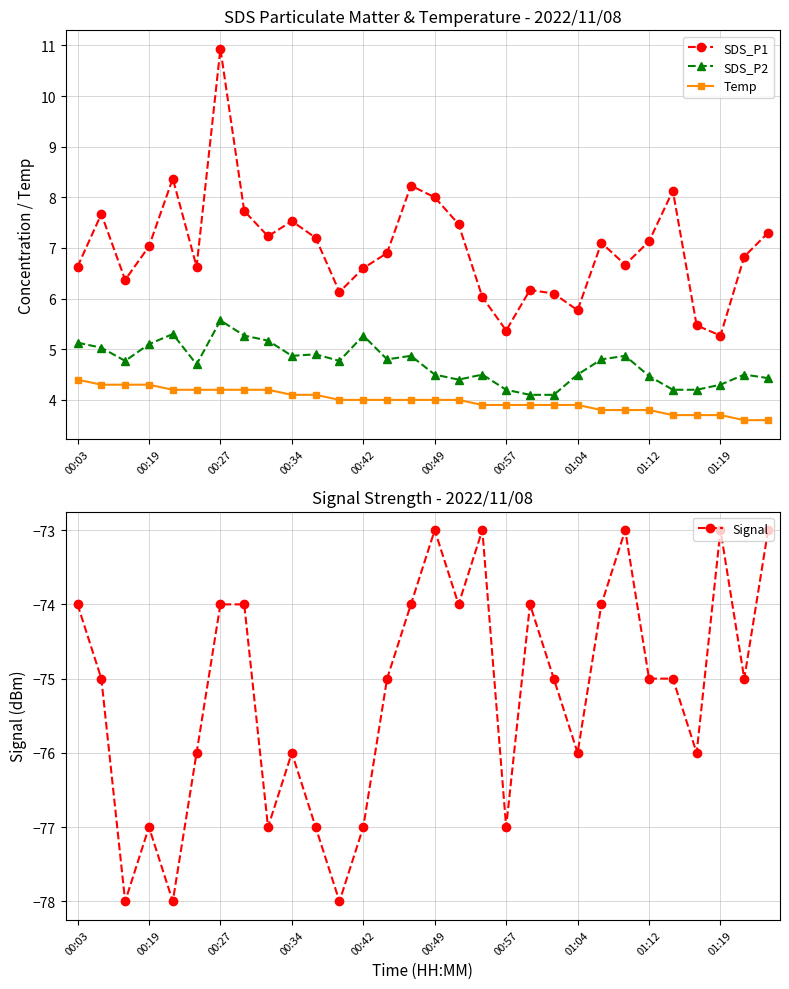

The SDS_P1 series shows 6.6 at 00:03. True or false?

True